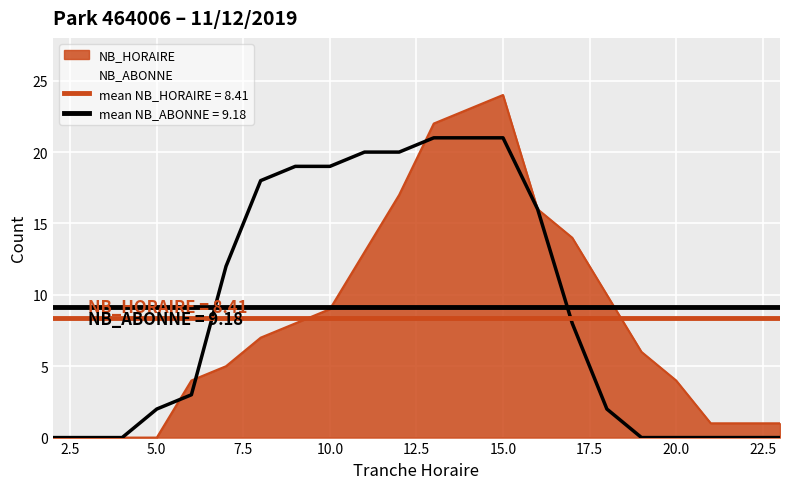

What is the greatest value displayed?

24